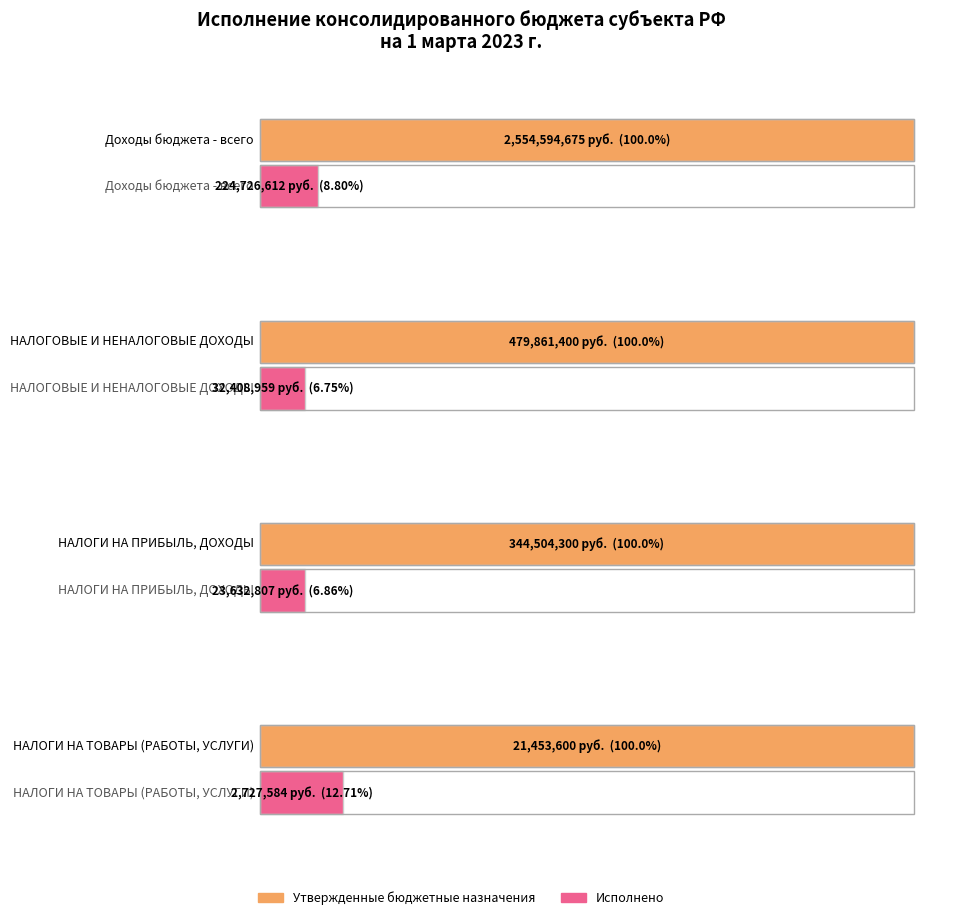

What is the difference between the maximum and second lowest values in the Утвержденные бюджетные назначения series?

2210090375.0